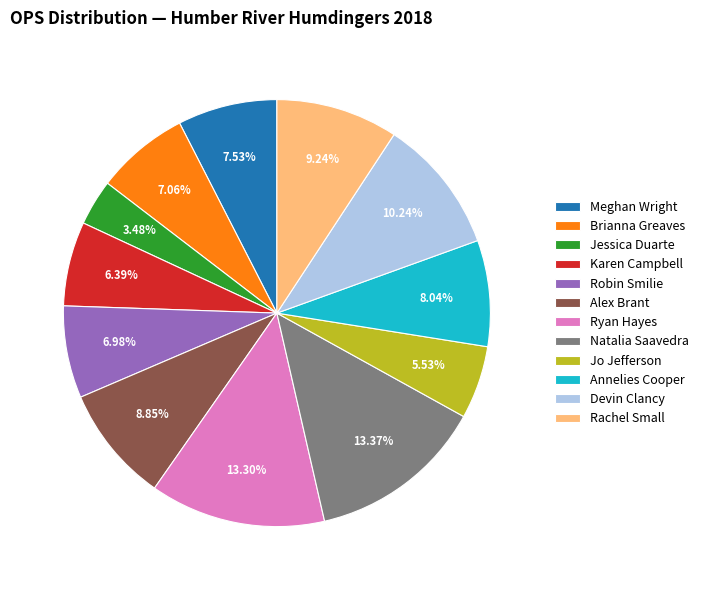

To the nearest percent, what is the difference between the Rachel Small and Karen Campbell slice percentages?

3%